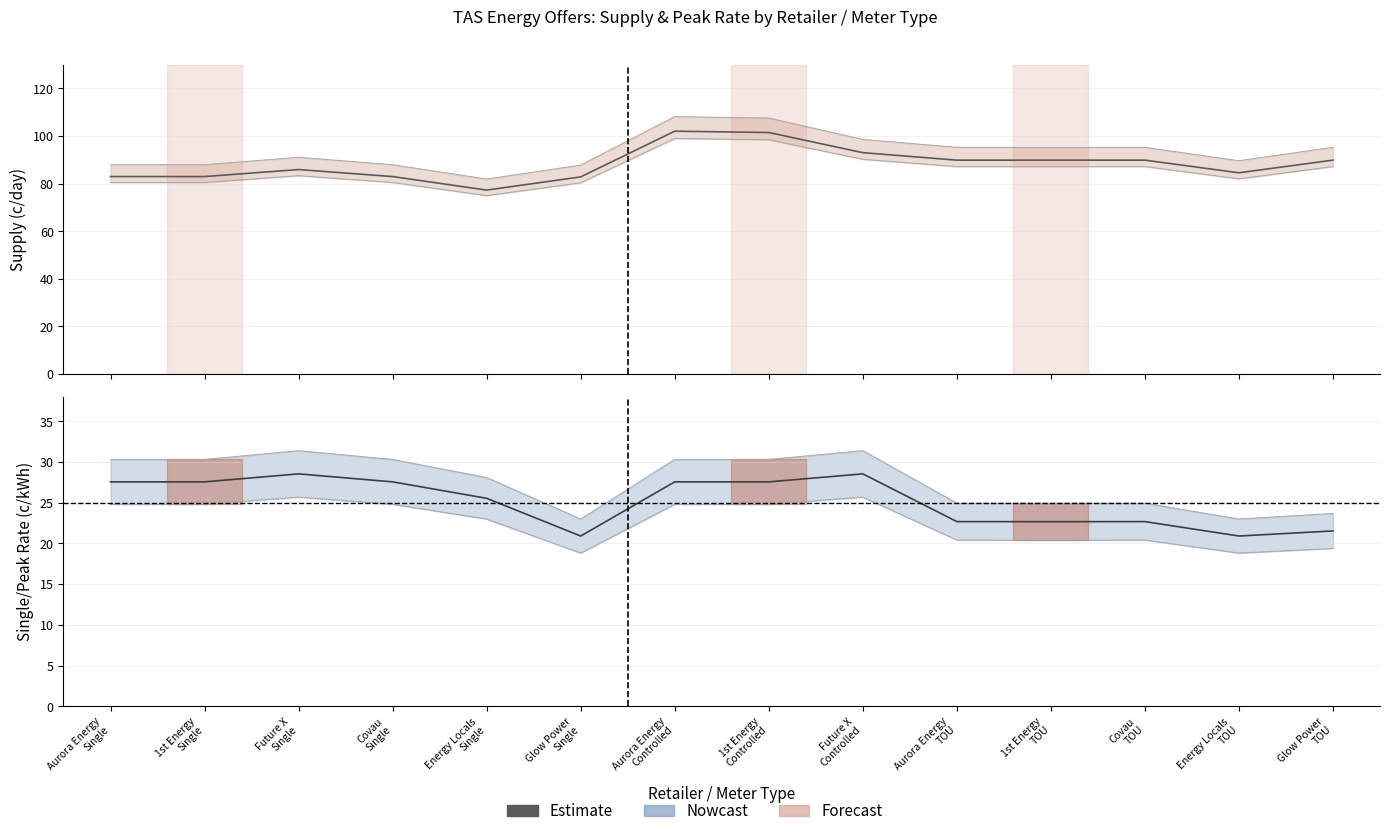

How many series are shown in this chart?

1